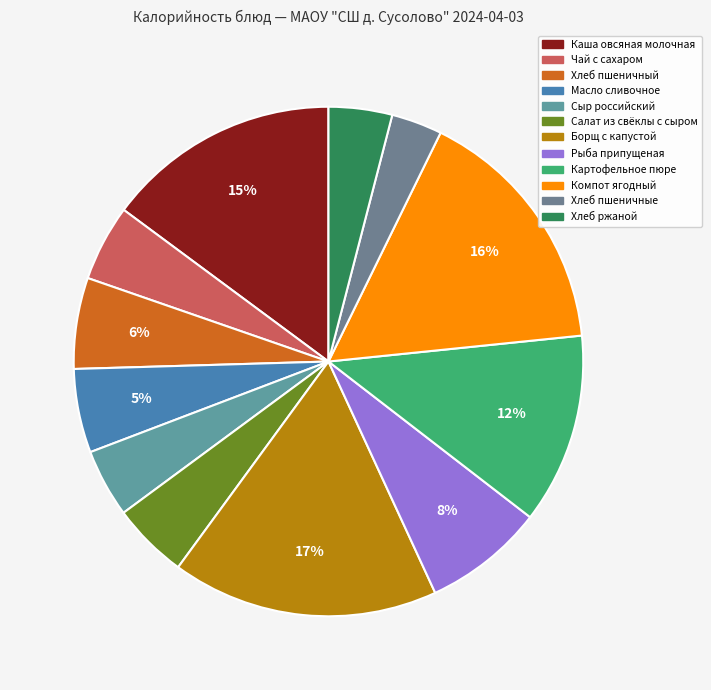

What is the ratio of the value at Компот ягодный to the value at Чай с сахаром?

3.3